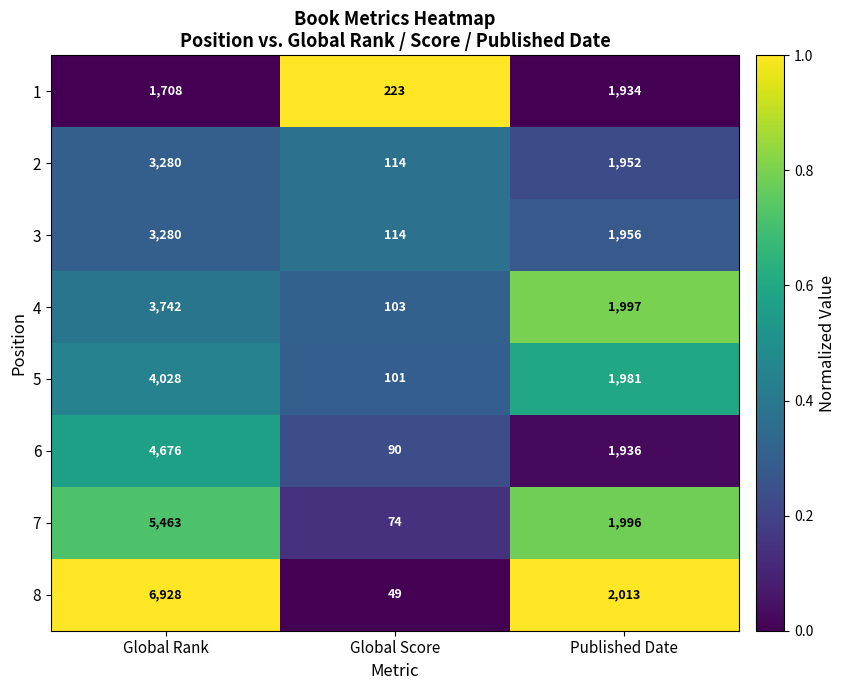

What is the total value across all series at Global Score?

868